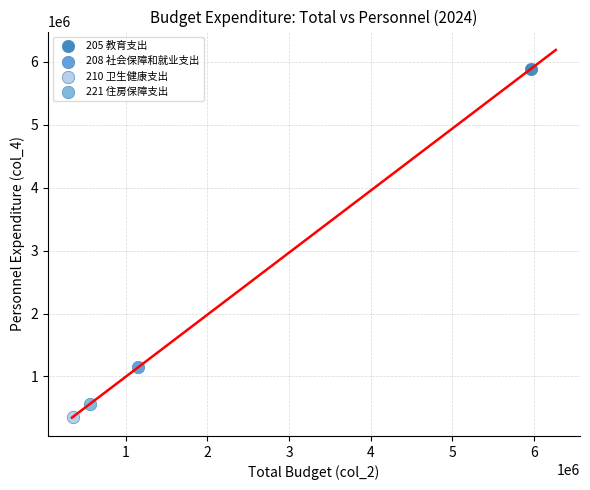

Which series reaches the minimum Y coordinate?

210 卫生健康支出